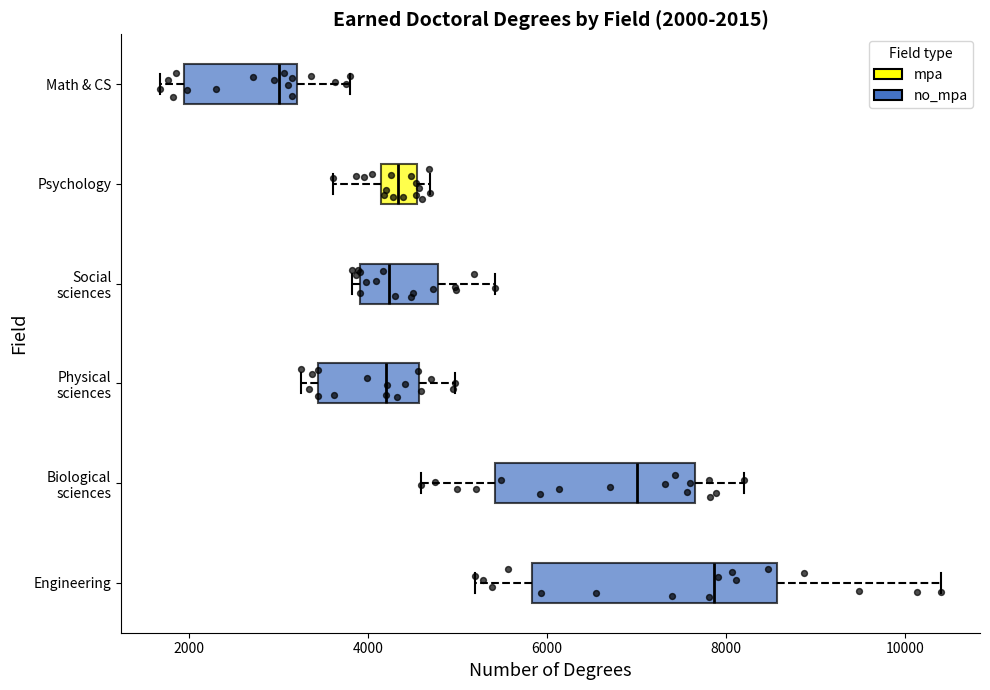

Which box is the widest, from its left edge to its right edge?

Engineering